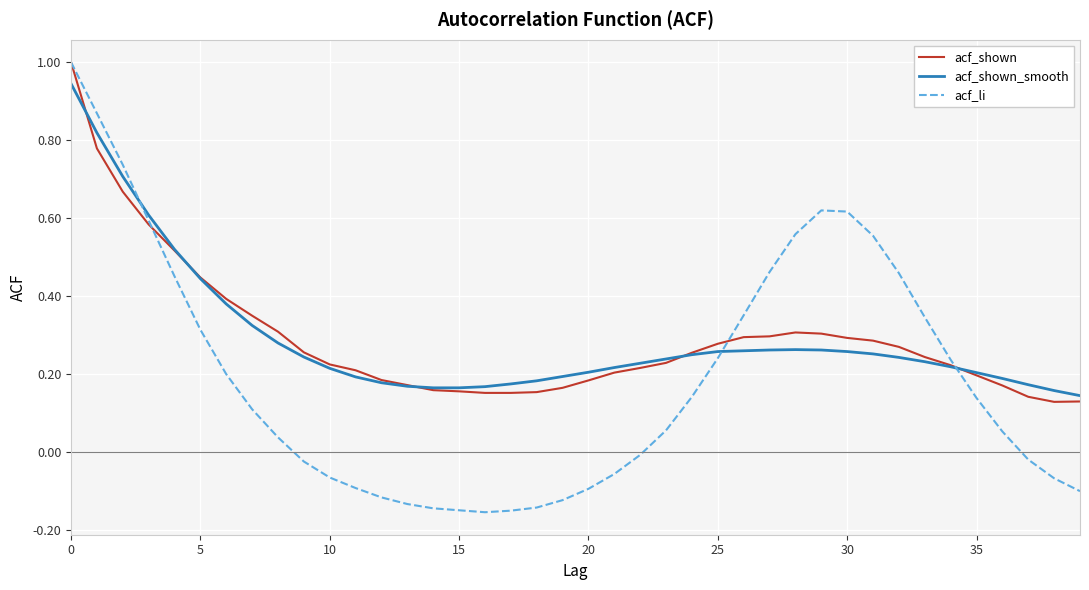

Which series has the widest spread of values?

acf_li